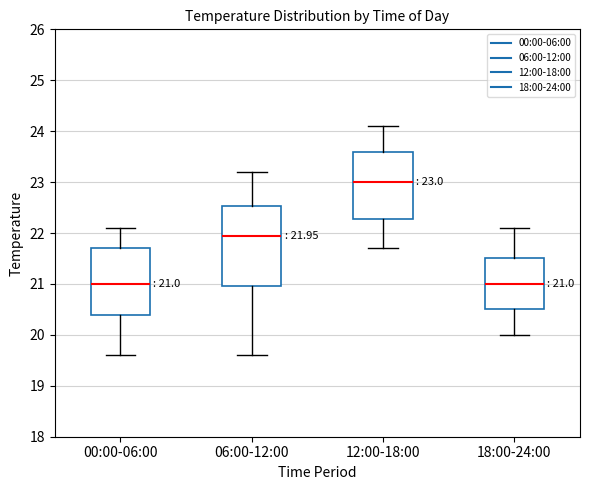

Comparing the boxes themselves (not the whiskers), which one is the tallest?

06:00-12:00